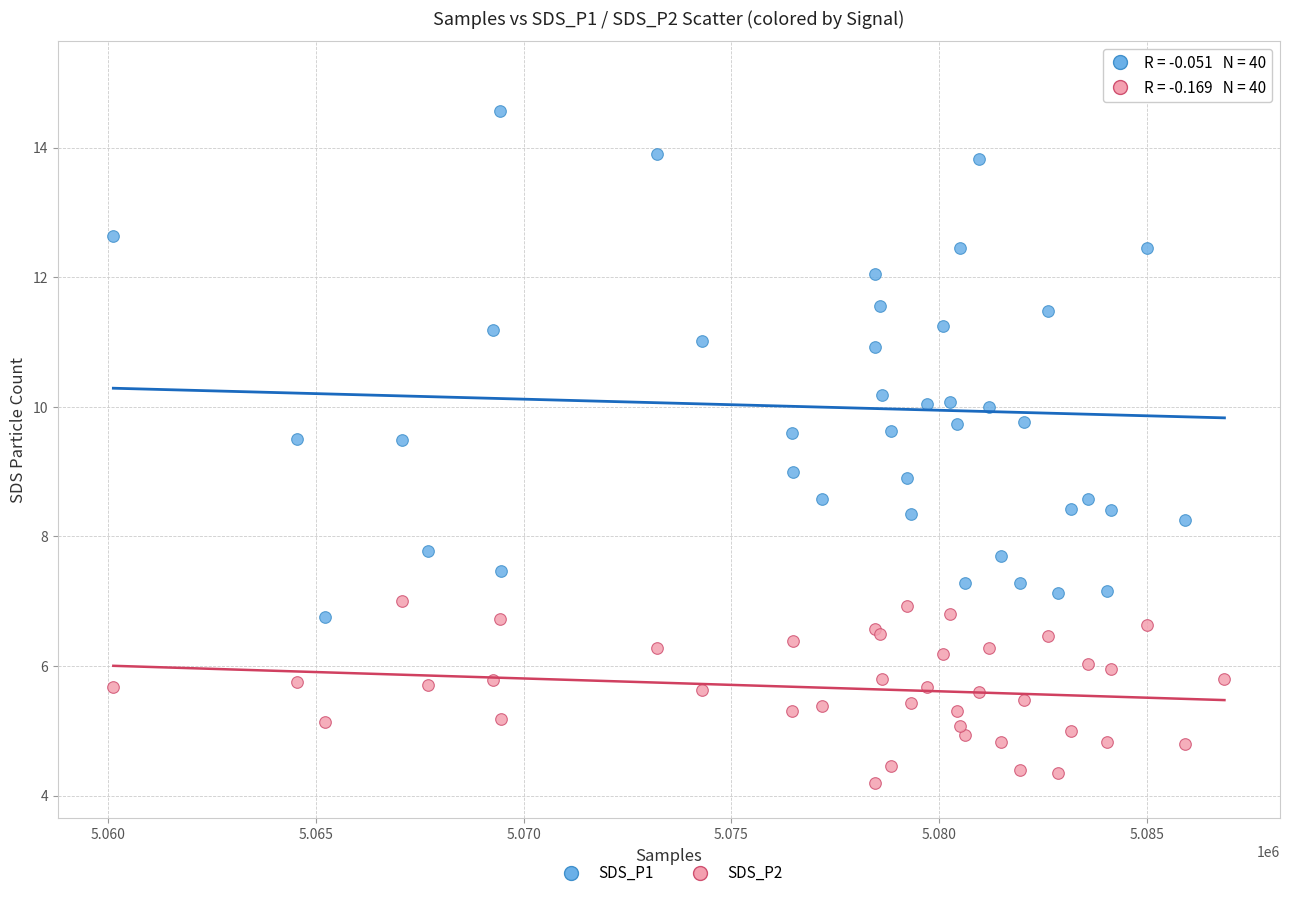

Which series contains the lowest Y value?

SDS_P2